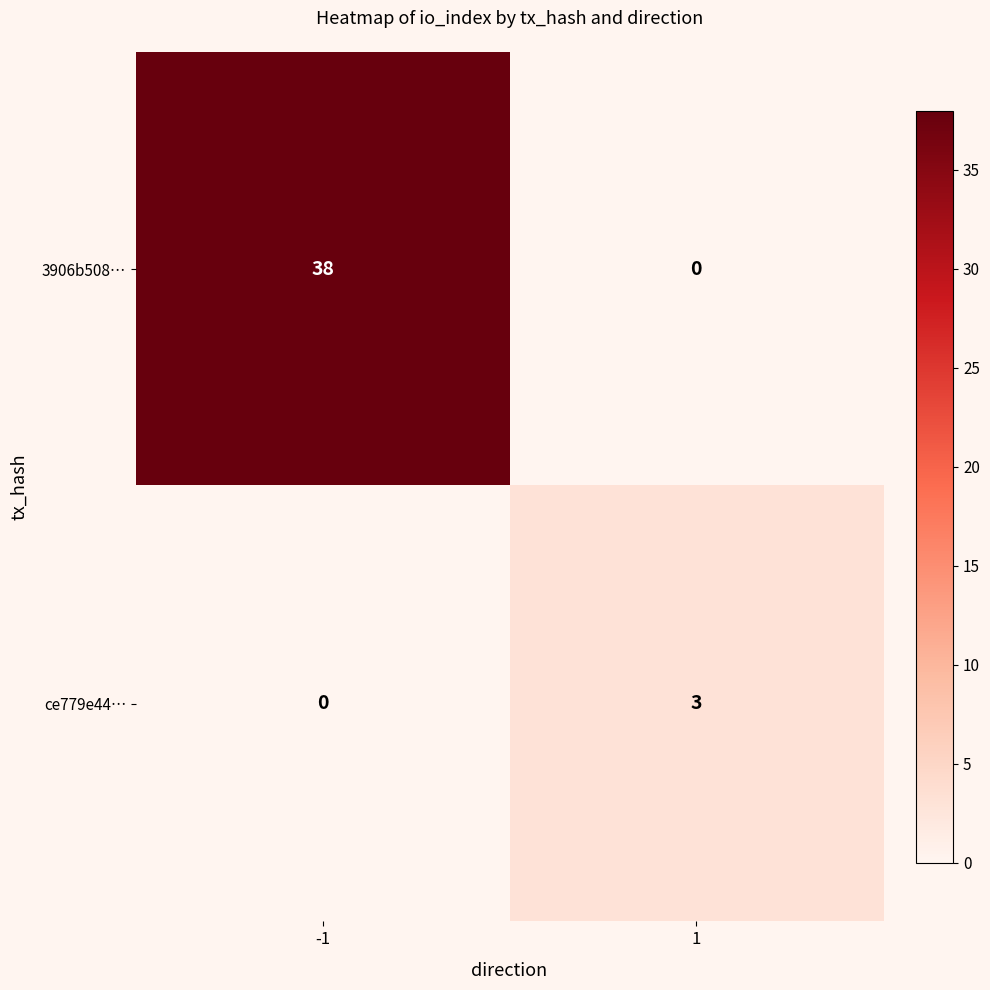

Which series has the widest spread of values?

3906b508…